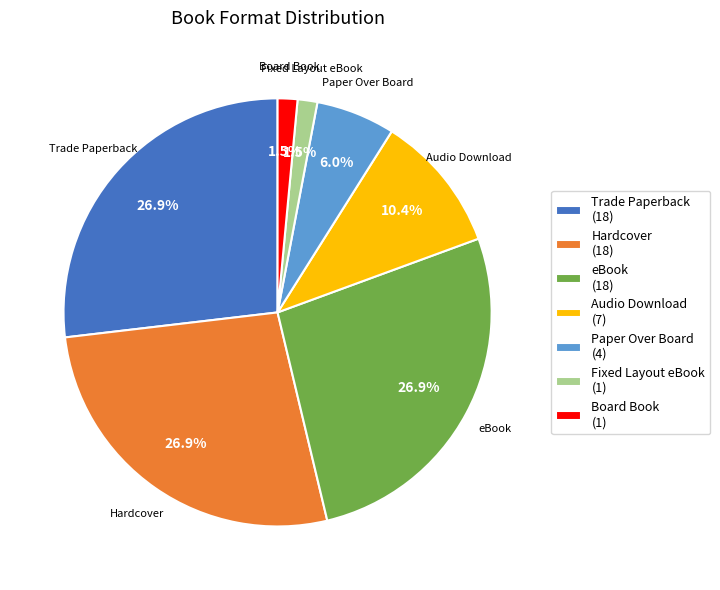

What portion of the pie excludes Audio Download?

89.6%